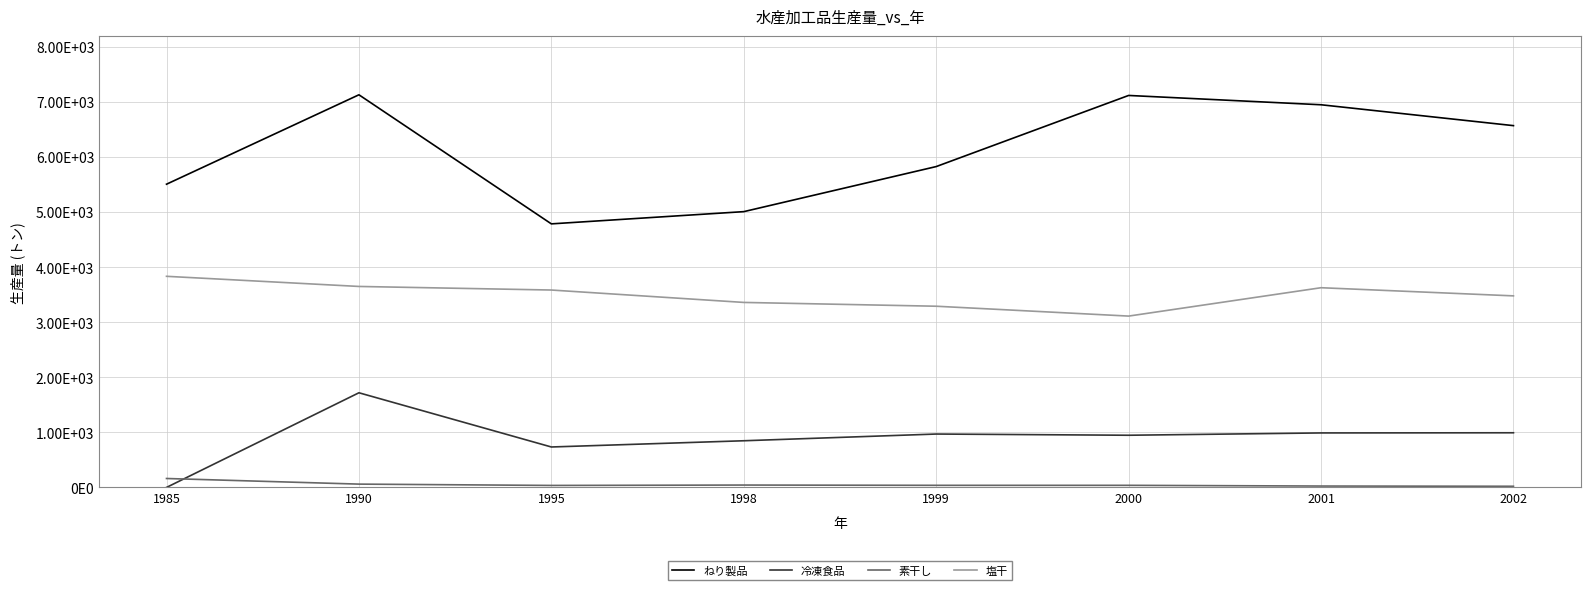

At which label does ねり製品 reach its peak?

1990